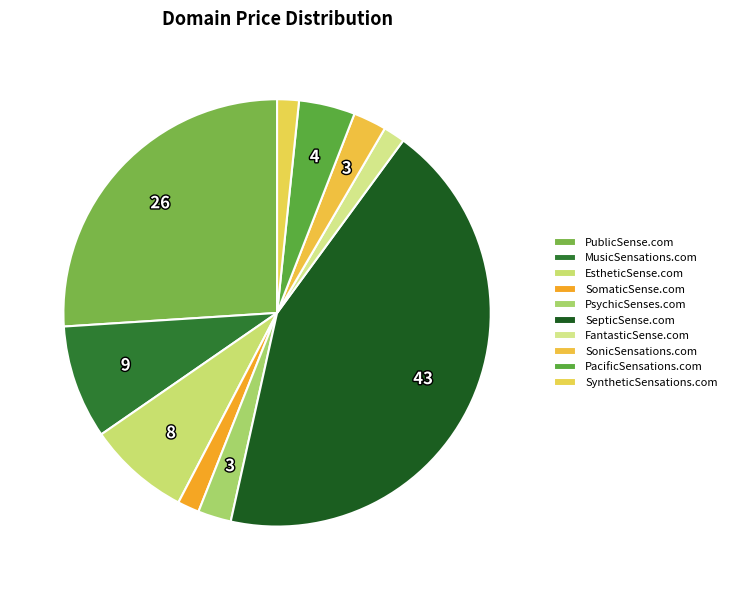

True or false: MusicSensations.com accounts for 9% of the total.

True